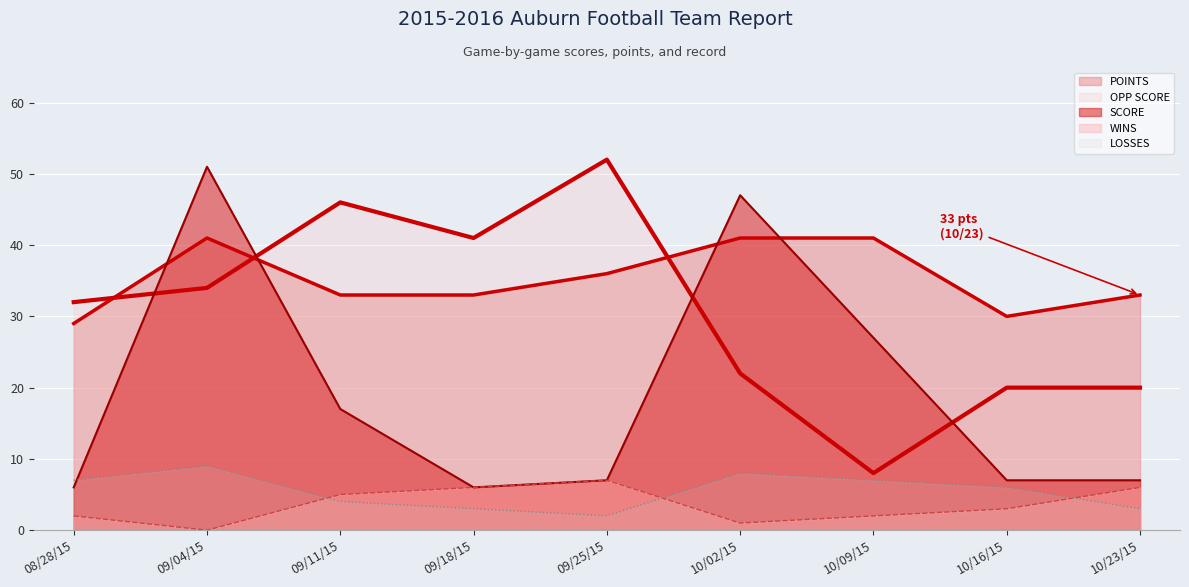

How many lines are shown in the chart?

5